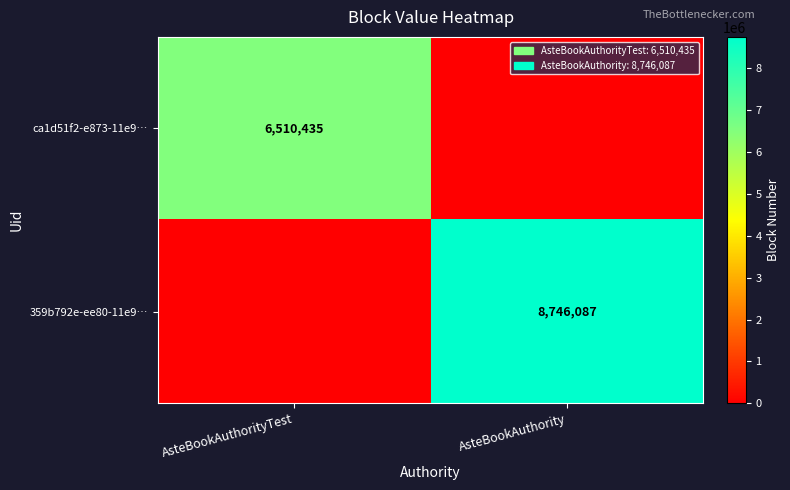

The 359b792e-ee80-11e9… series shows 8746087 at AsteBookAuthority. True or false?

True